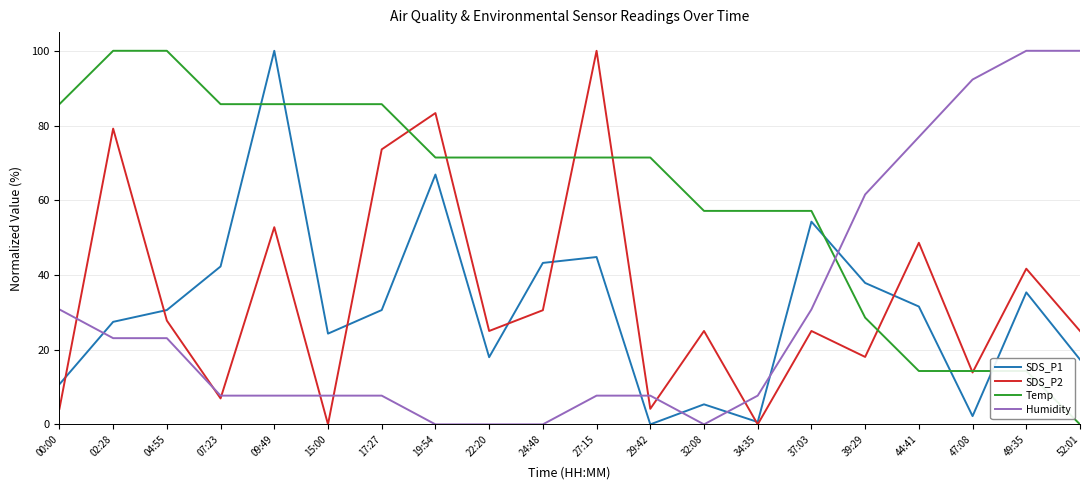

Between which two adjacent categories do Humidity and Temp first intersect?

37:03 and 39:29